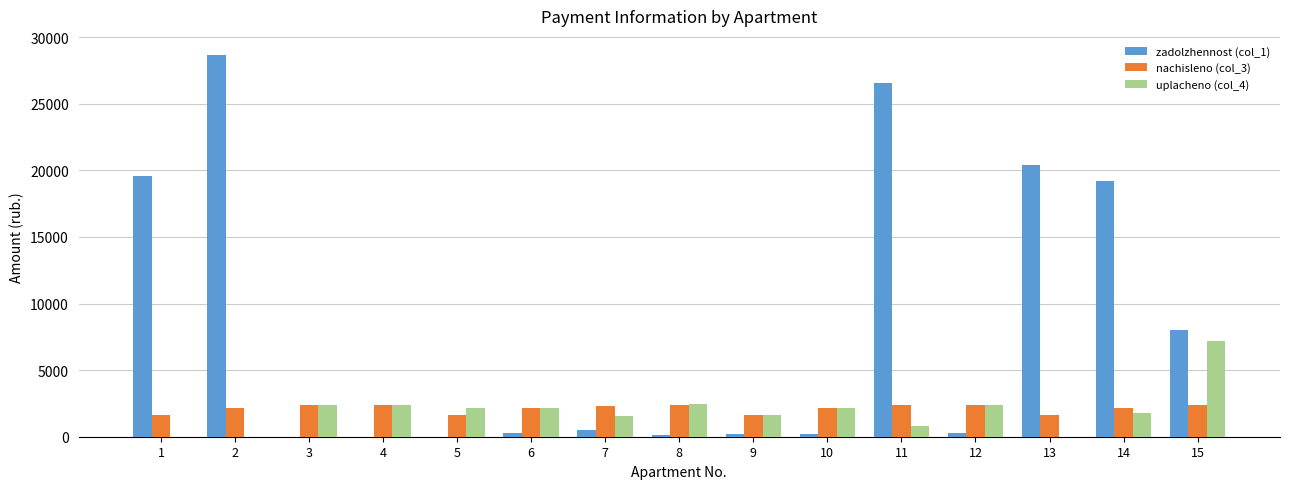

What is the total value across all series at 5?

3783.8